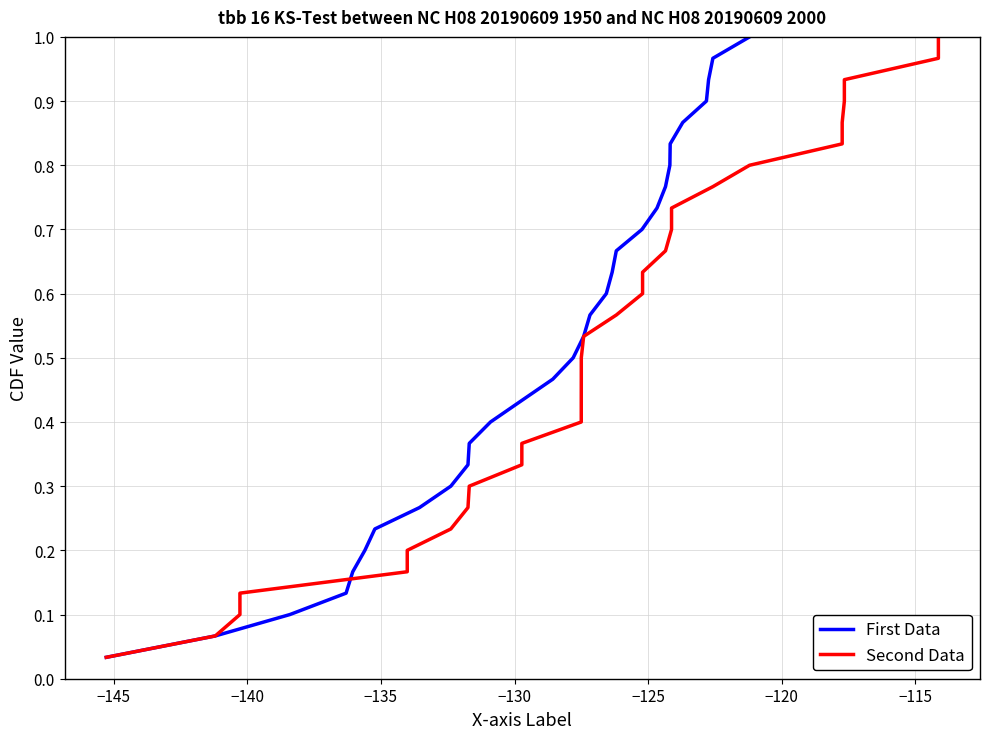

True or false: Second Data has more than 1 points higher than both neighbors.

False